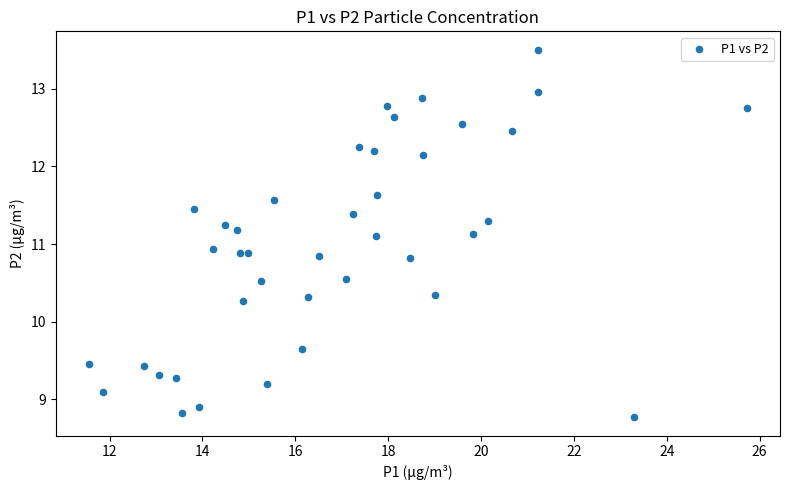

What is the range of X values (max minus min)?

14.2